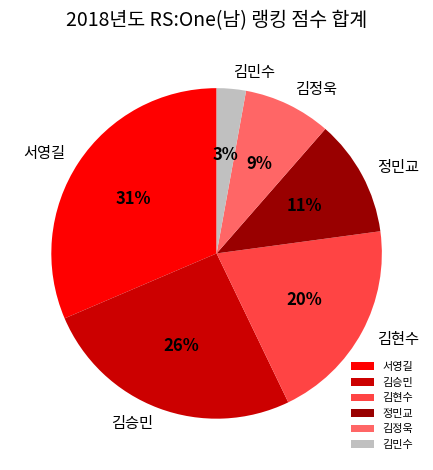

Is the sum of 김정욱 and 서영길 greater than half?

No